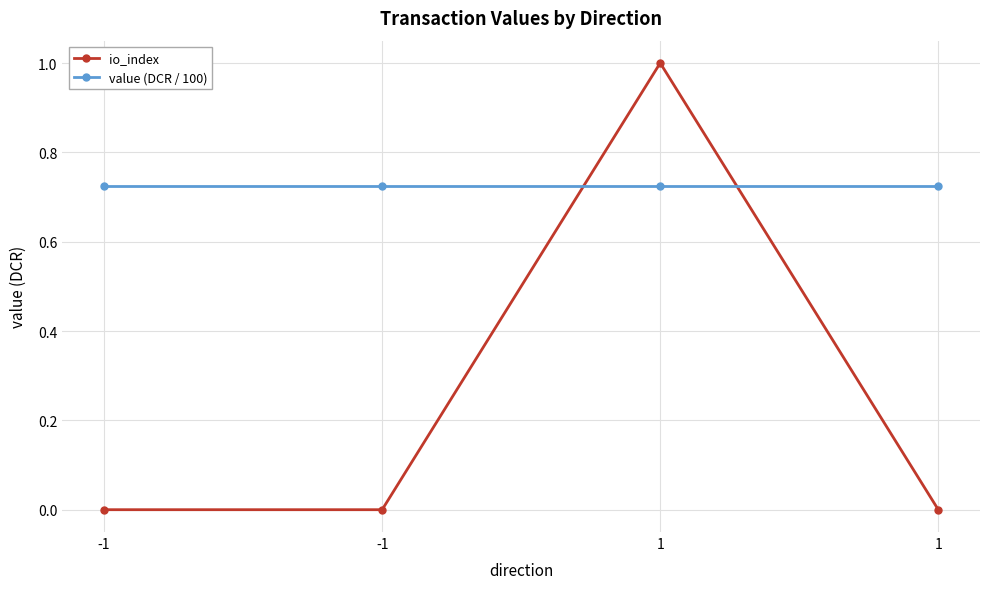

How many distinct data groups are displayed?

2